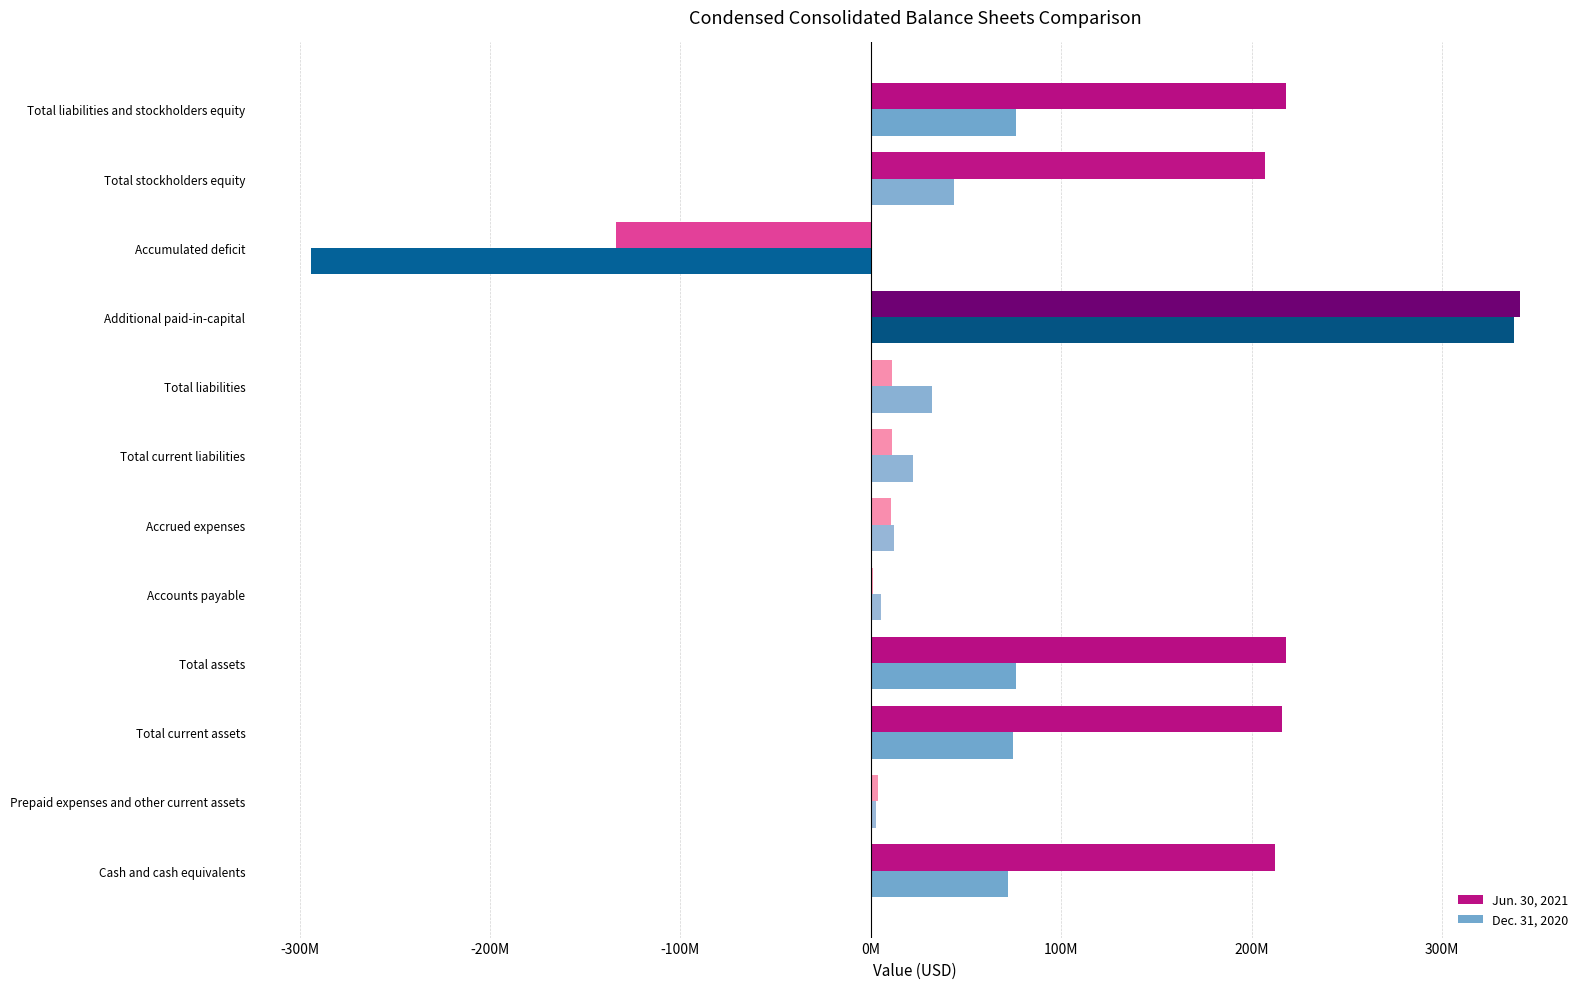

What is the lowest value of the Jun. 30, 2021 series?

-133973217